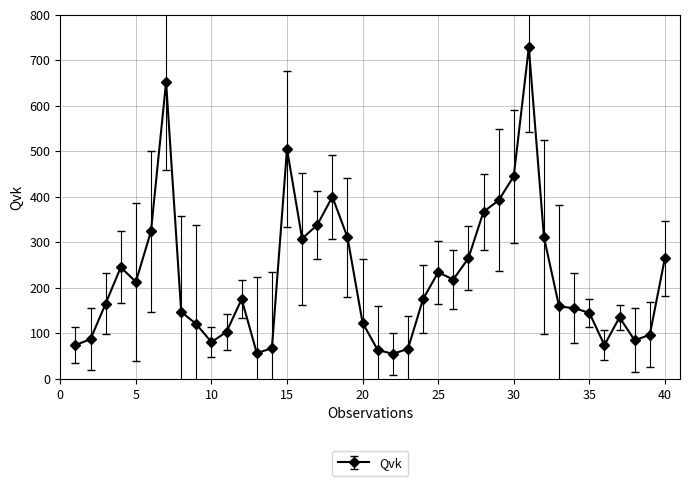

What is the minimum value shown in the chart?

54.8